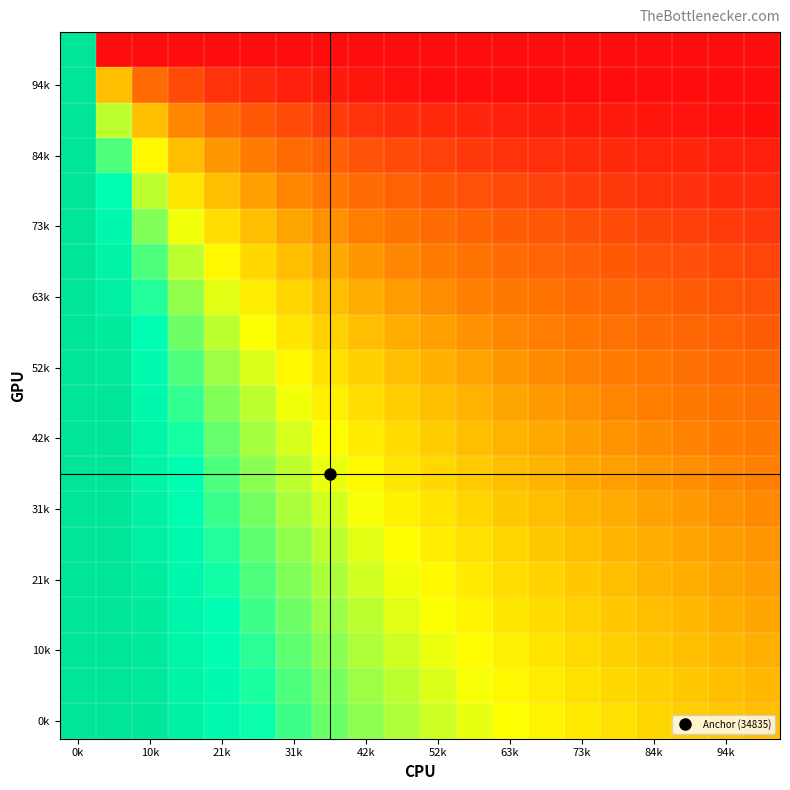

How many series are shown in this chart?

20